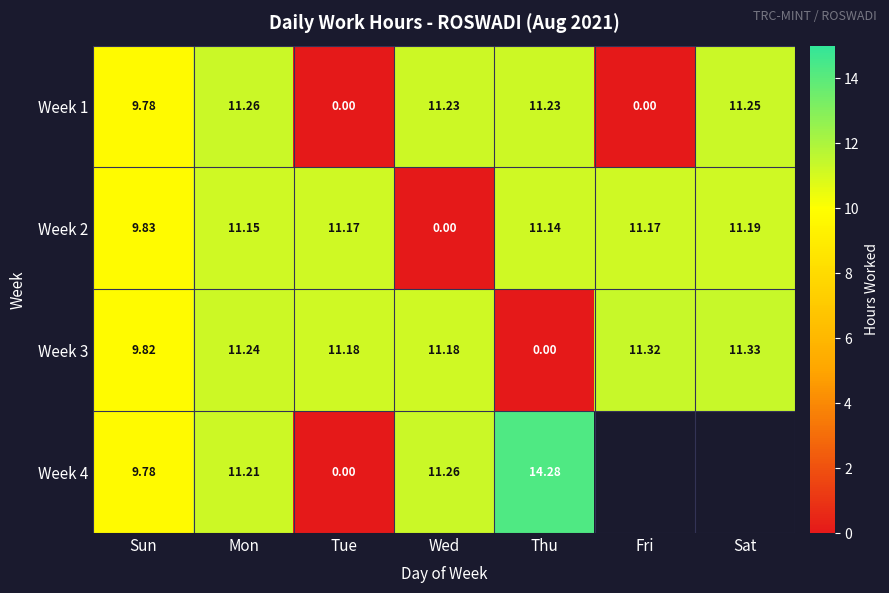

How many values in the Week 1 series are below 11?

3